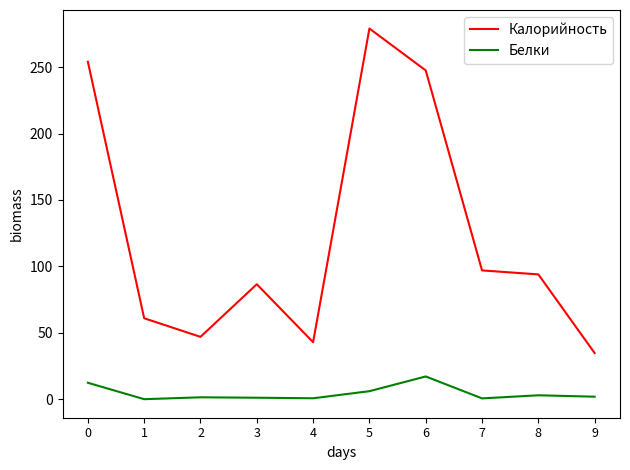

List the series in order of their overall mean, lowest first.

Белки, Калорийность